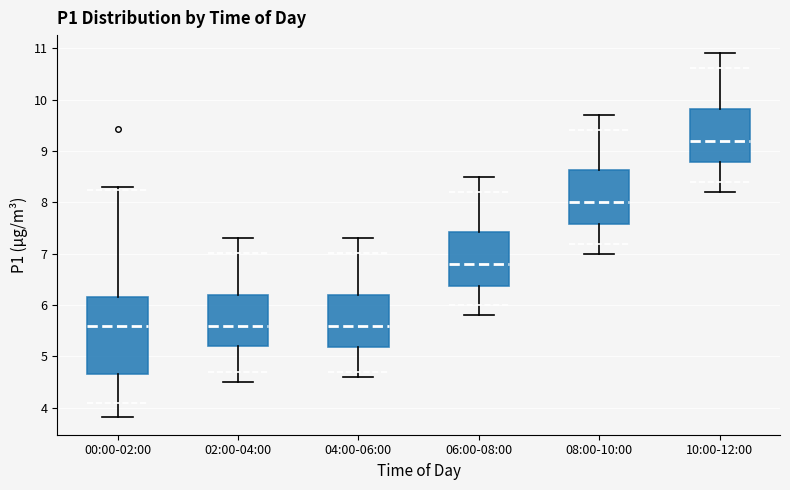

Reading left to right, transcribe this box plot: for each box, give where its median line is, the range the box spans, and where its two whiskers end, as read against the y-axis. The values are not printed on the chart, so give them approximately, as read against the axis.

00:00-02:00: median 5.6, box 4.7 to 6.2, whiskers 3.8 to 8.3
02:00-04:00: median 5.6, box 5.2 to 6.2, whiskers 4.5 to 7.3
04:00-06:00: median 5.6, box 5.2 to 6.2, whiskers 4.6 to 7.3
06:00-08:00: median 6.8, box 6.4 to 7.4, whiskers 5.8 to 8.5
08:00-10:00: median 8.0, box 7.6 to 8.6, whiskers 7.0 to 9.7
10:00-12:00: median 9.2, box 8.8 to 9.8, whiskers 8.2 to 10.9